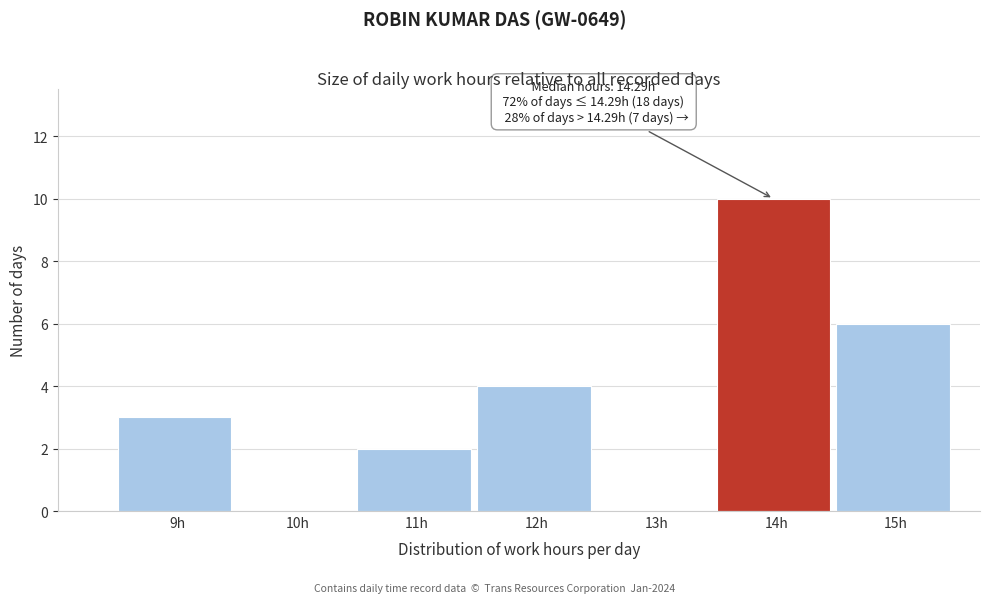

Over which range of the x-axis is the bar tallest?

13.5 to 14.5